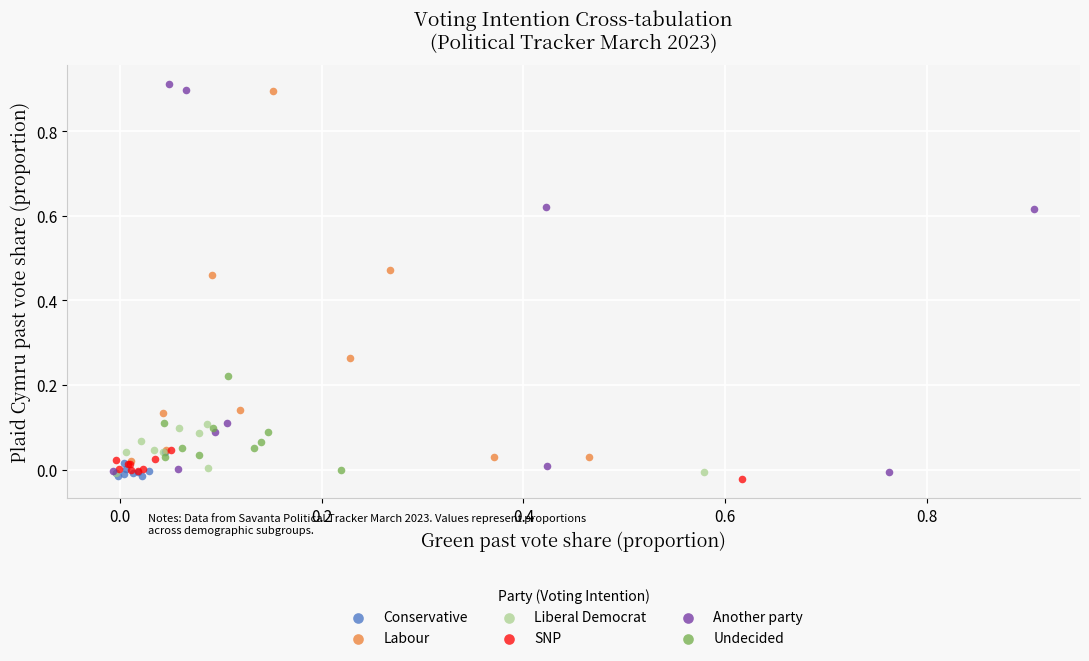

Which series has the largest Y range (max minus min)?

Another party